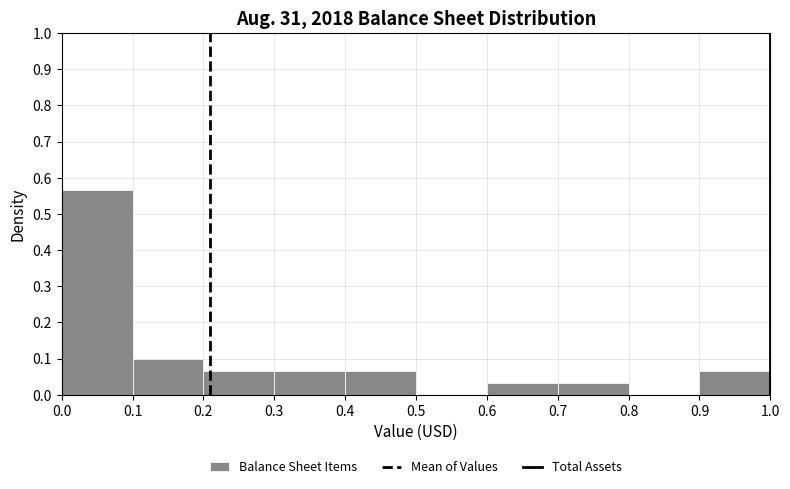

How tall is the bar that spans 0.1 to 0.2 on the x-axis? Neither the bar edges nor the heights are printed on the chart, so give them approximately, as read against the axes.

0.10